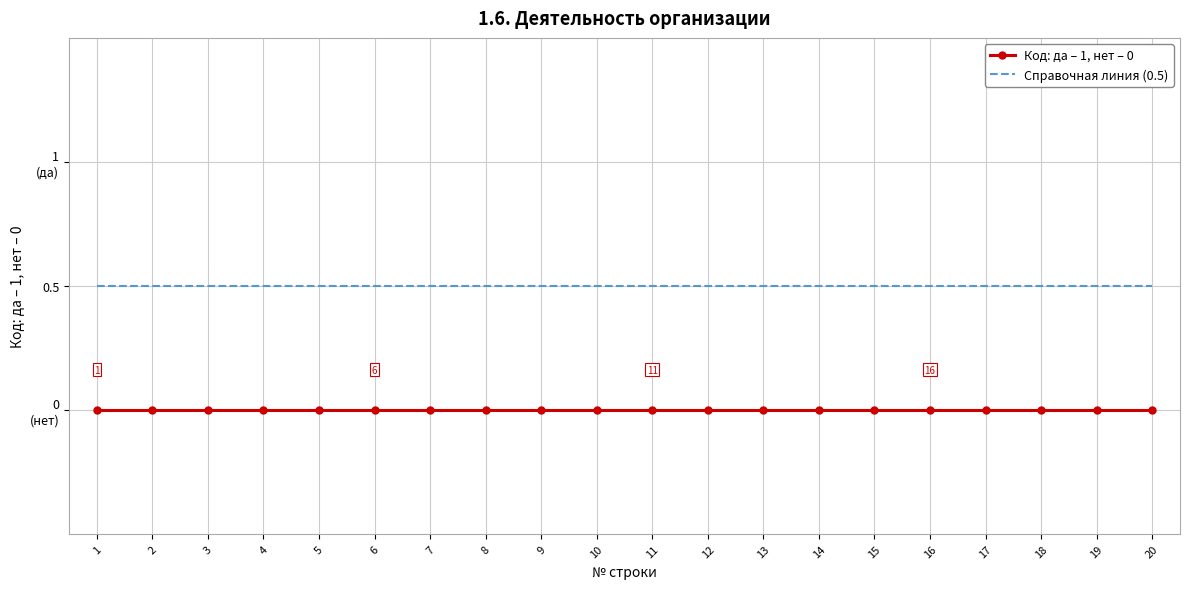

True or false: Справочная линия (0.5) and Код: да – 1, нет – 0 cross at least once.

False